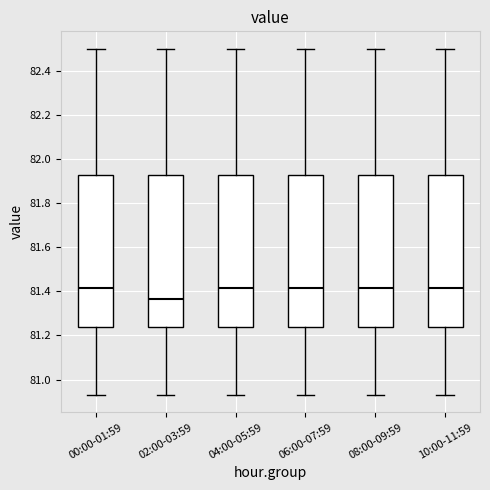

Reading left to right, transcribe this box plot: for each box, give where its median line is, the range the box spans, and where its two whiskers end, as read against the y-axis. The values are not printed on the chart, so give them approximately, as read against the axis.

00:00-01:59: median 81.42, box 81.24 to 81.92, whiskers 80.94 to 82.50
02:00-03:59: median 81.36, box 81.24 to 81.92, whiskers 80.94 to 82.50
04:00-05:59: median 81.42, box 81.24 to 81.92, whiskers 80.94 to 82.50
06:00-07:59: median 81.42, box 81.24 to 81.92, whiskers 80.94 to 82.50
08:00-09:59: median 81.42, box 81.24 to 81.92, whiskers 80.94 to 82.50
10:00-11:59: median 81.42, box 81.24 to 81.92, whiskers 80.94 to 82.50